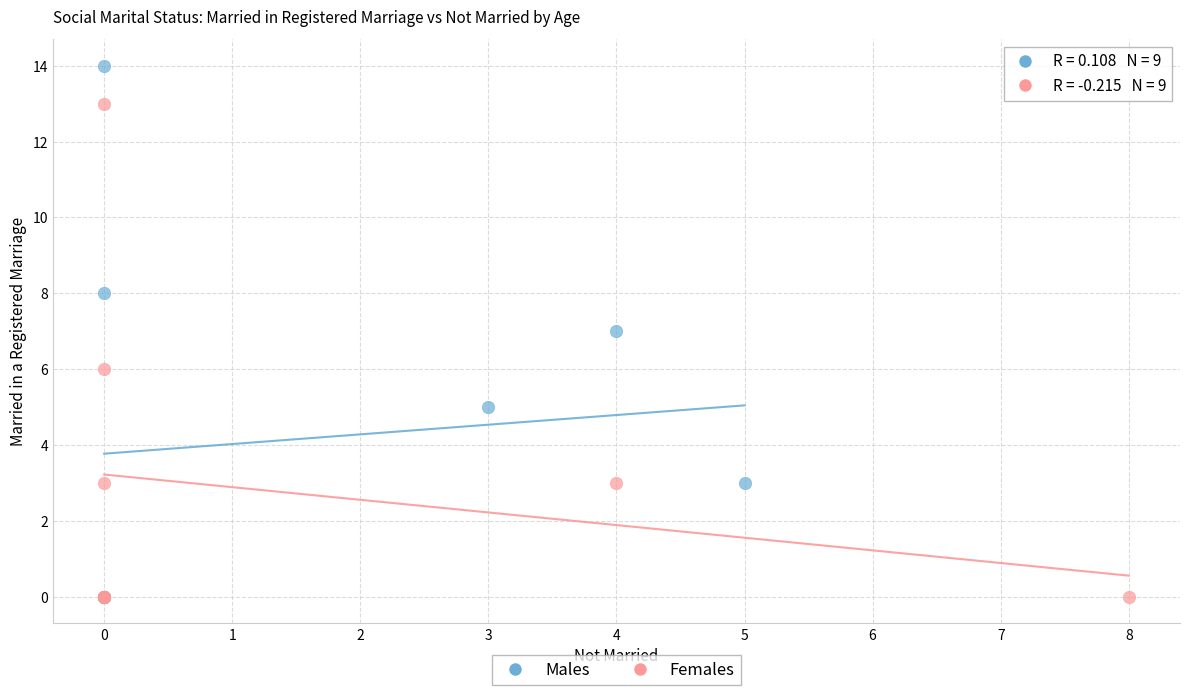

Which series has the widest spread of Y values?

Males